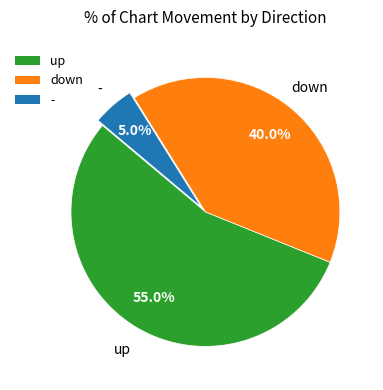

Is there a majority slice in this chart?

Yes